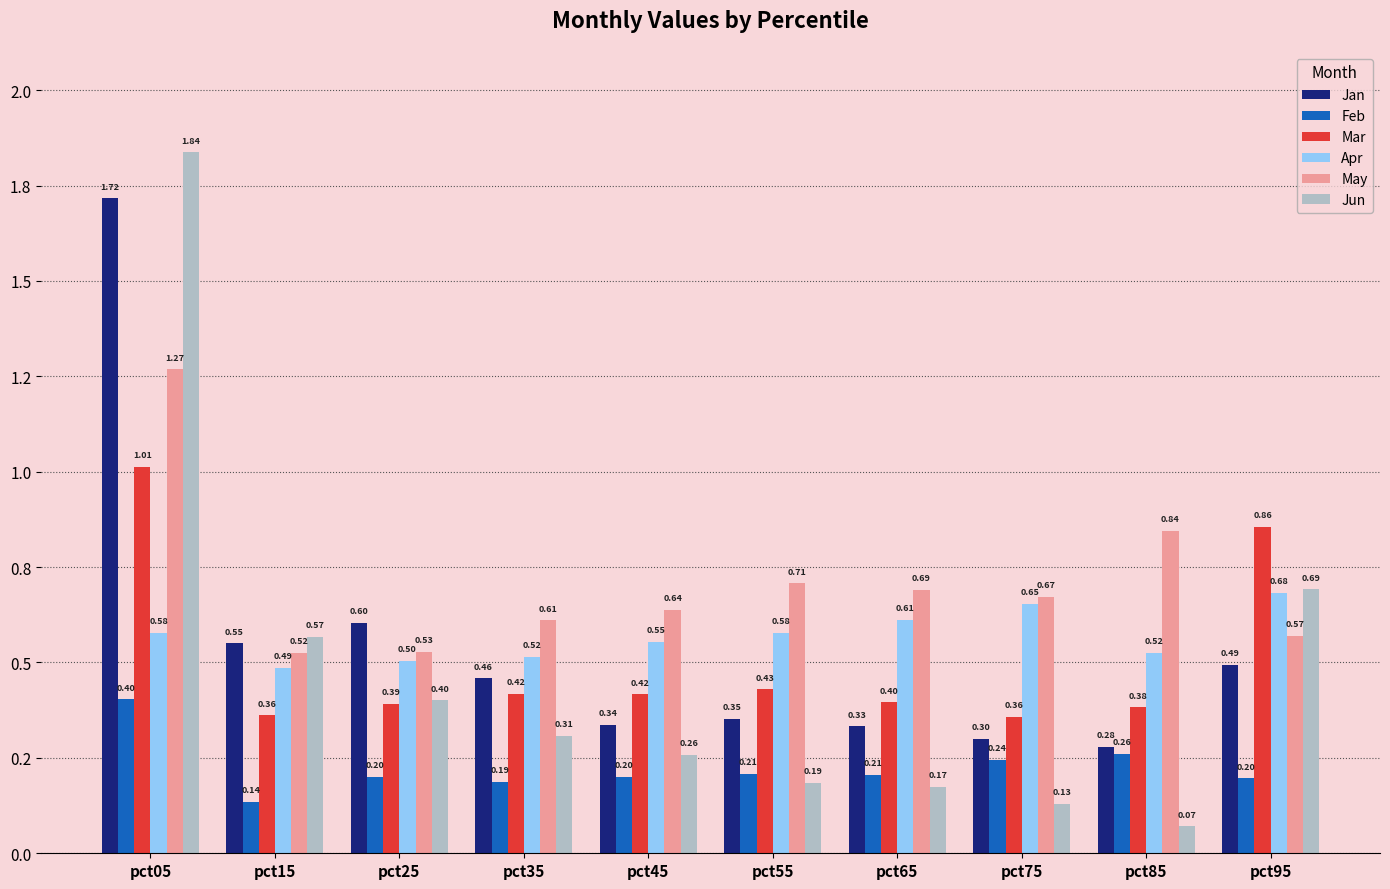

Which series has the widest spread of values?

Jun